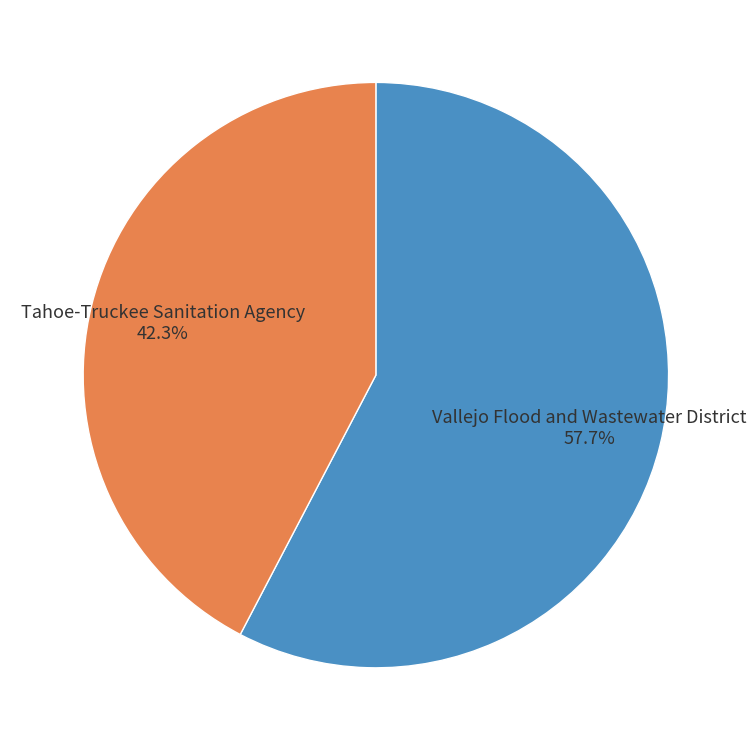

Is it true that Tahoe-Truckee Sanitation Agency is 48% of the pie?

False